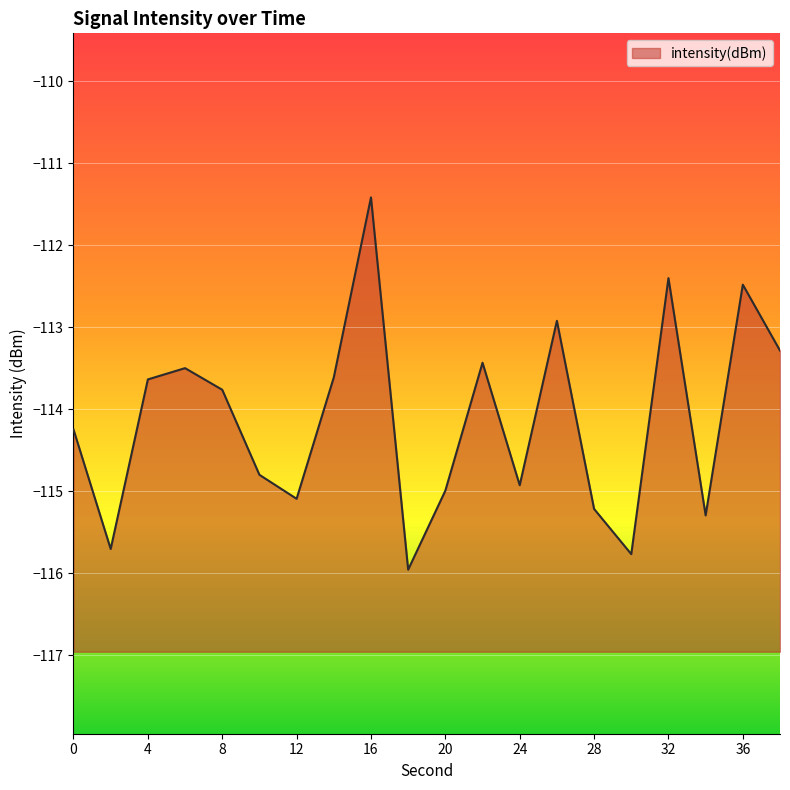

How many distinct data groups are displayed?

1